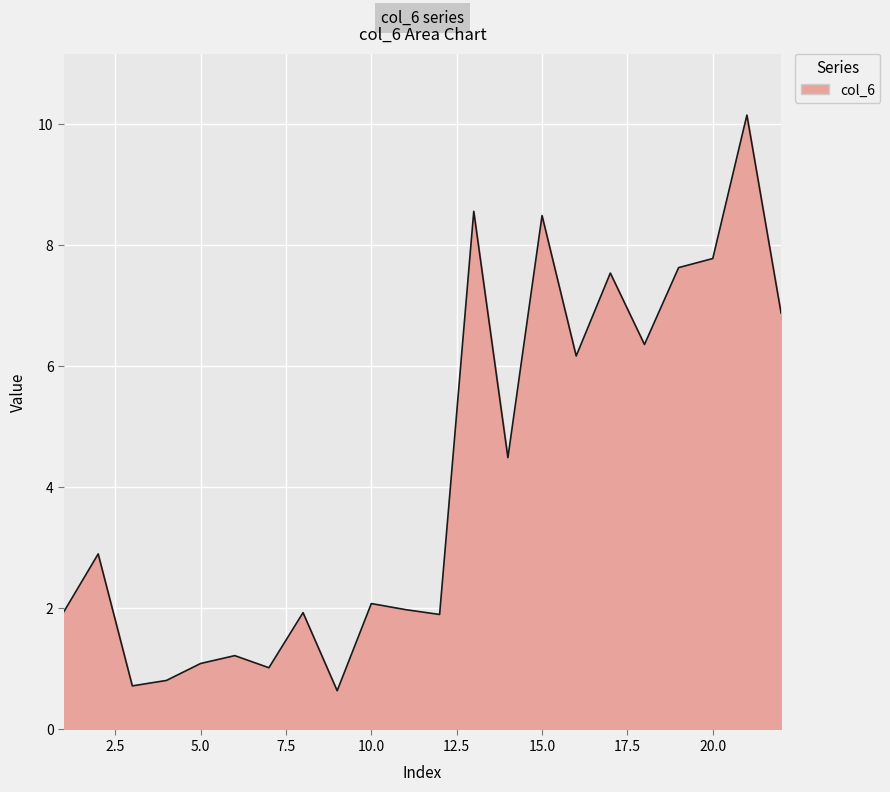

What is the smallest value displayed?

0.6